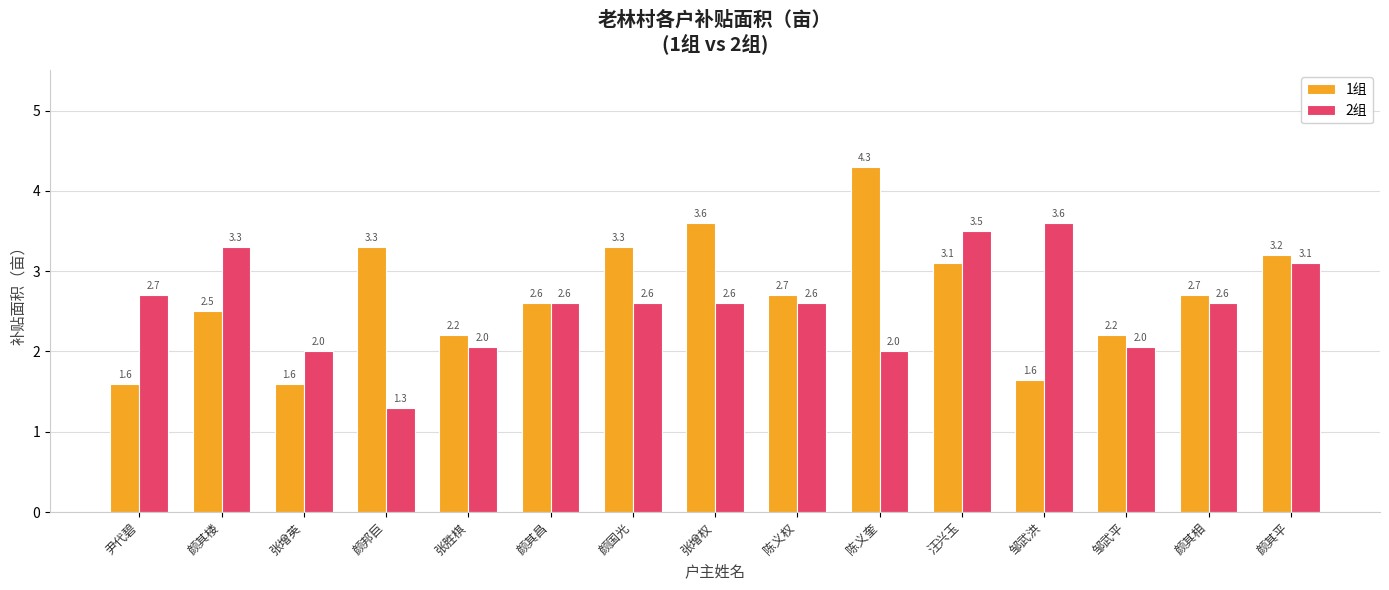

What is the average value of the 1组 series?

2.7